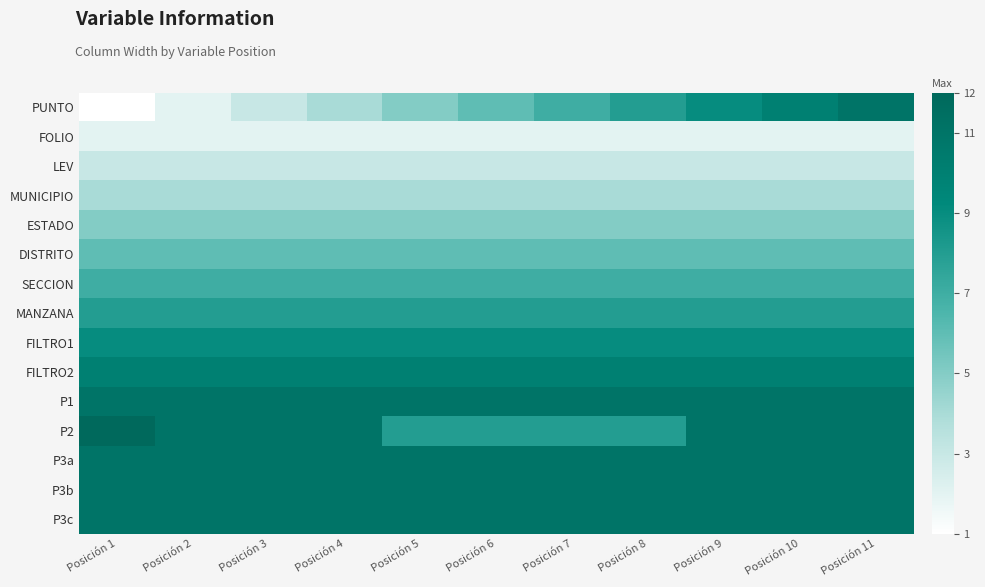

At which category does the chart reach its minimum across all series?

Posición 1